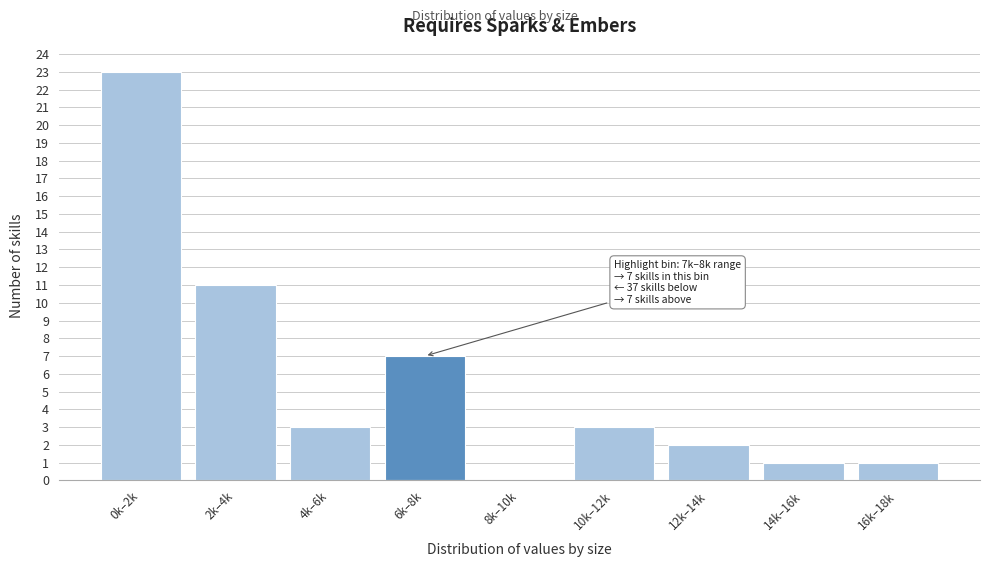

Reading left to right, list all the values displayed in this chart.

0k–2k=23	2k–4k=11	4k–6k=3	6k–8k=7	8k–10k=0	10k–12k=3	12k–14k=2	14k–16k=1	16k–18k=1